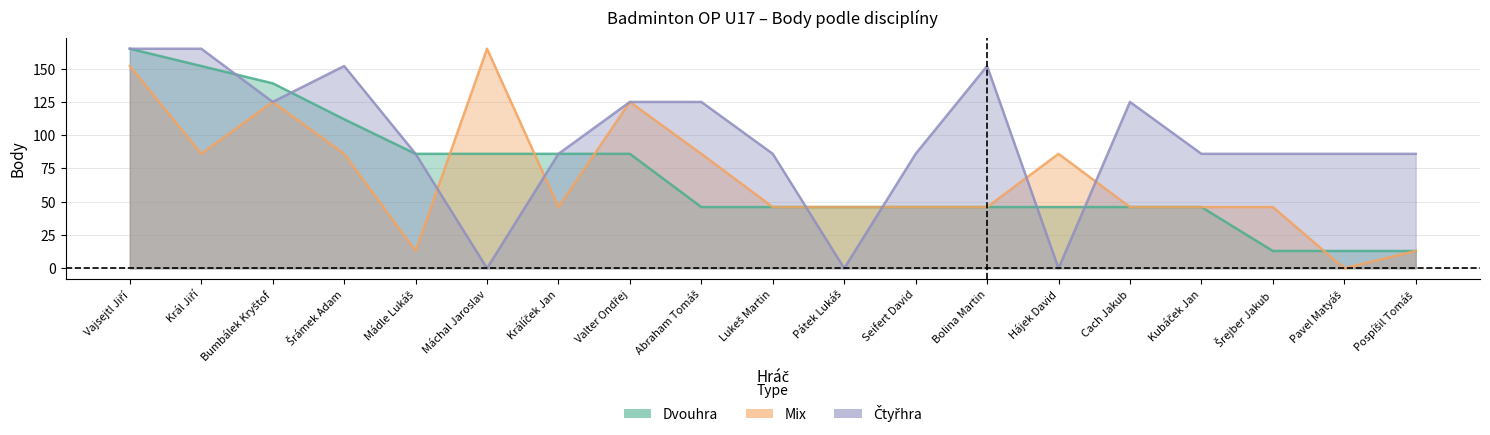

How many Dvouhra values are between 46 and 86?

12